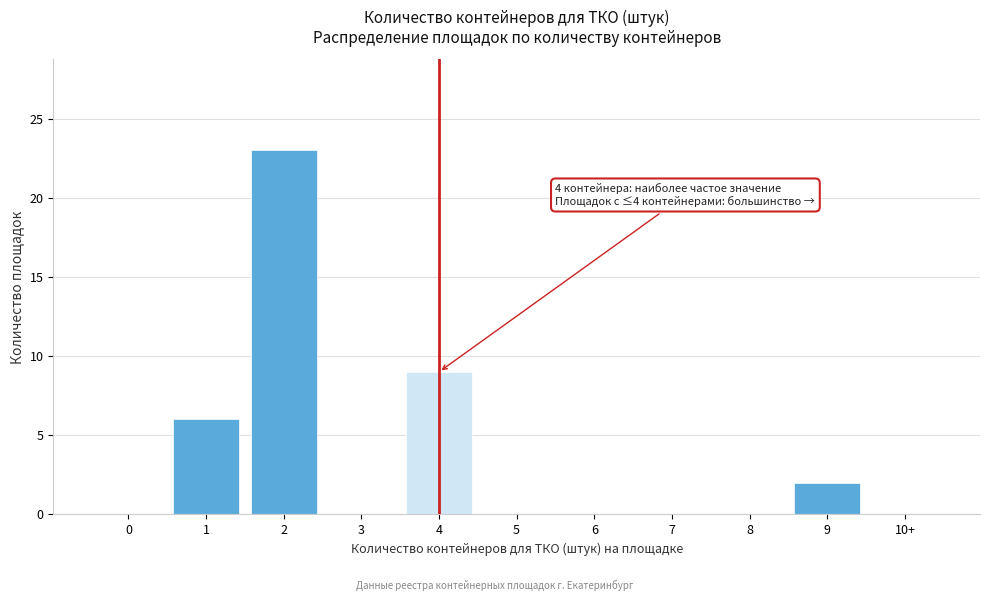

Reading left to right, transcribe all the data shown in this chart.

0=0	1=6	2=23	3=0	4=9	5=0	6=0	7=0	8=0	9=2	10+=0